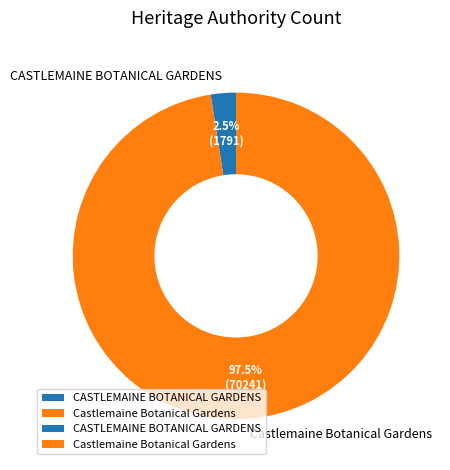

How many segments does this pie chart have?

2